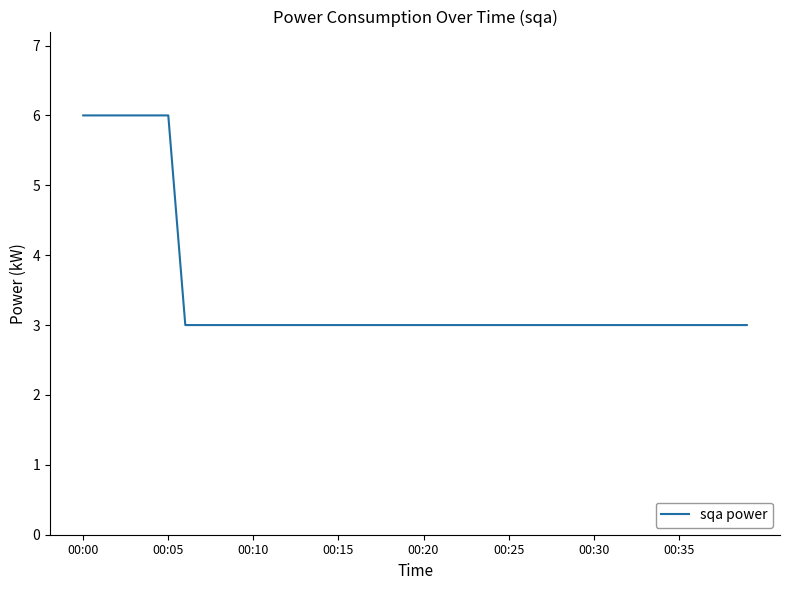

What is the difference between the maximum and minimum values?

3